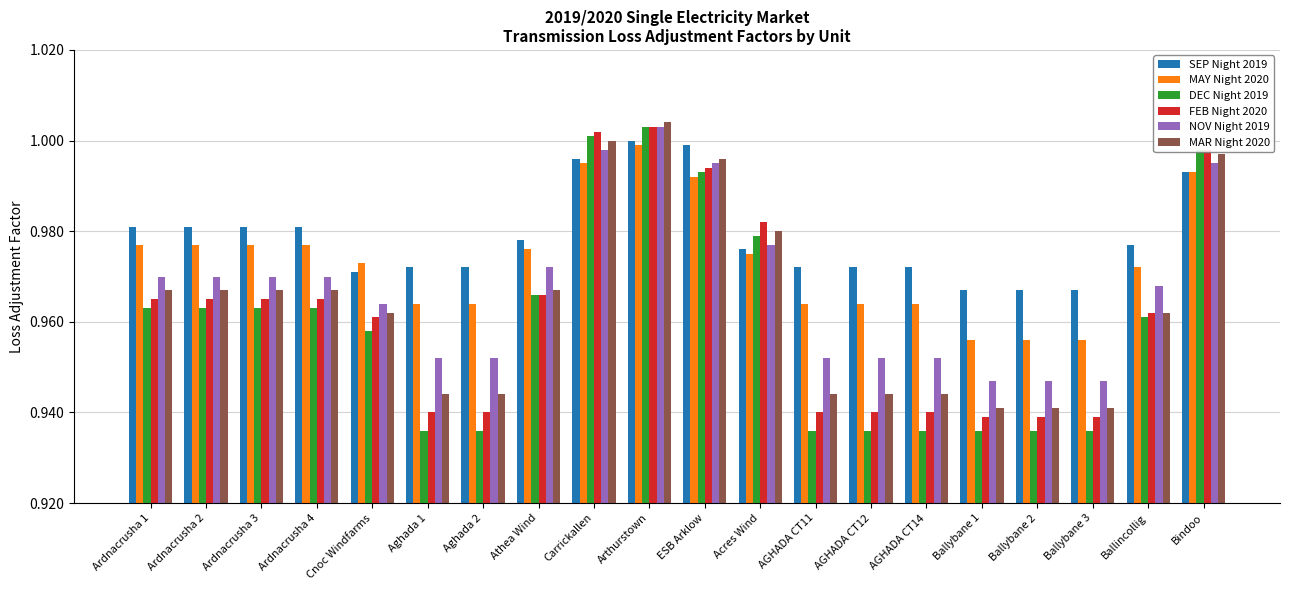

What is the sum of the MAY Night 2020 values at Athea Wind and Ardnacrusha 3?

2.0